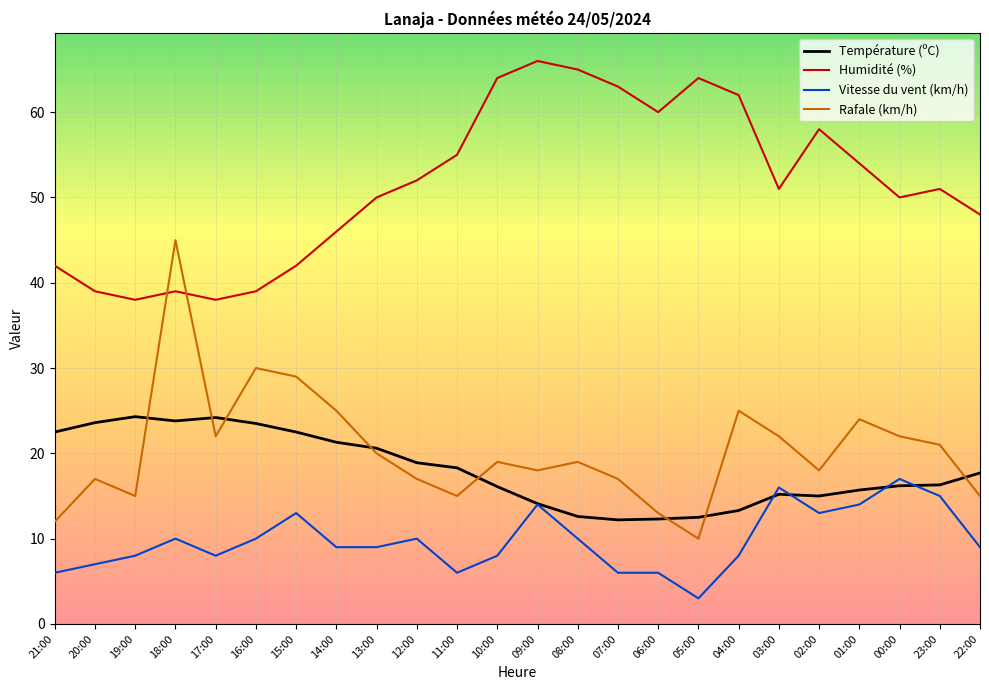

How many lines are shown in the chart?

4